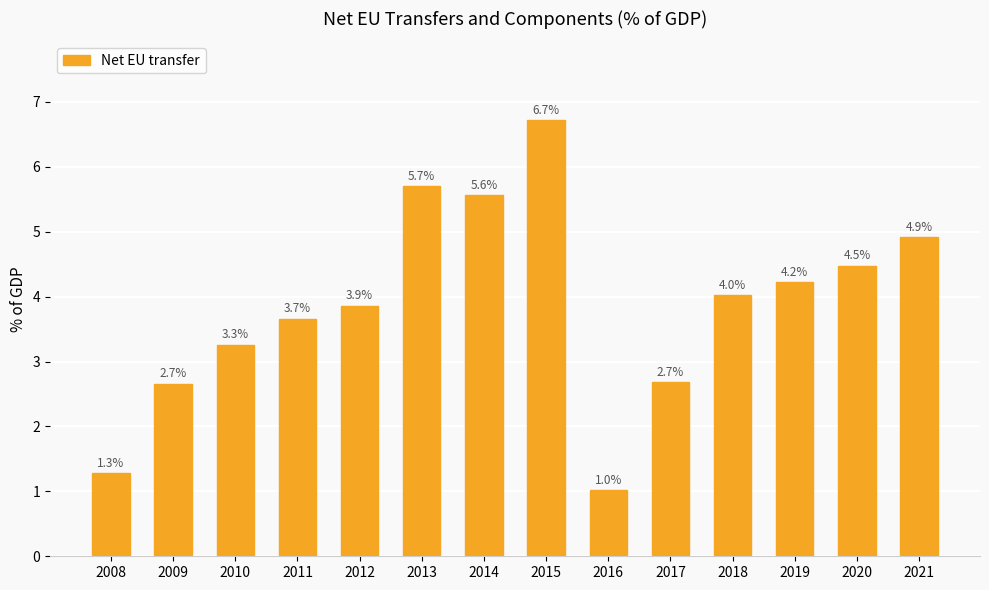

Is it true that the value at 2018 is 2.6?

False